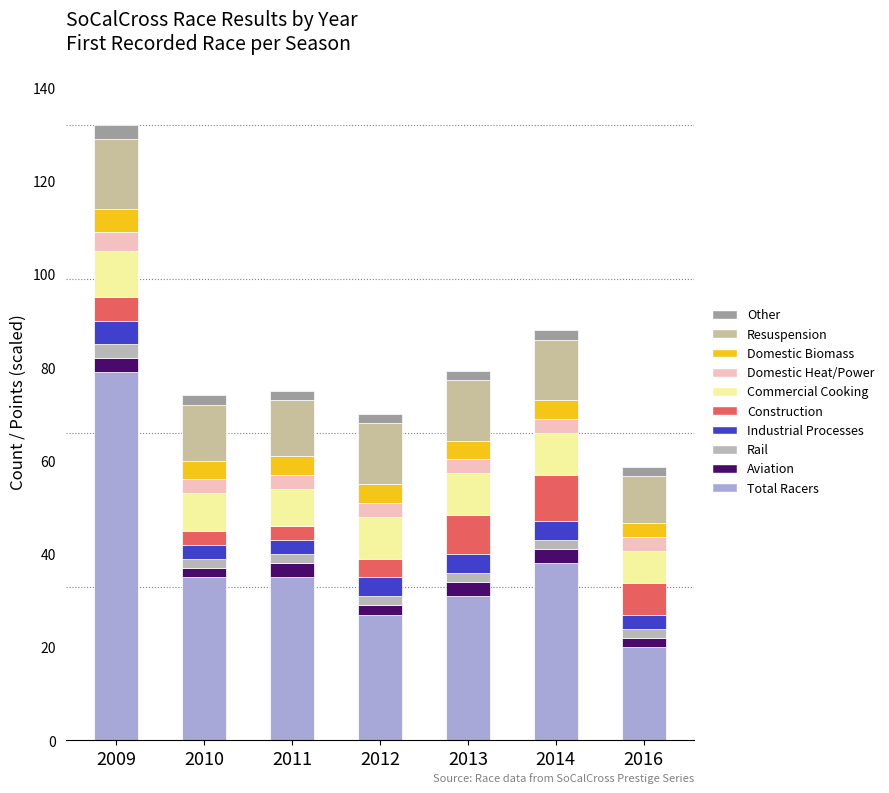

Are the bars horizontal?

No